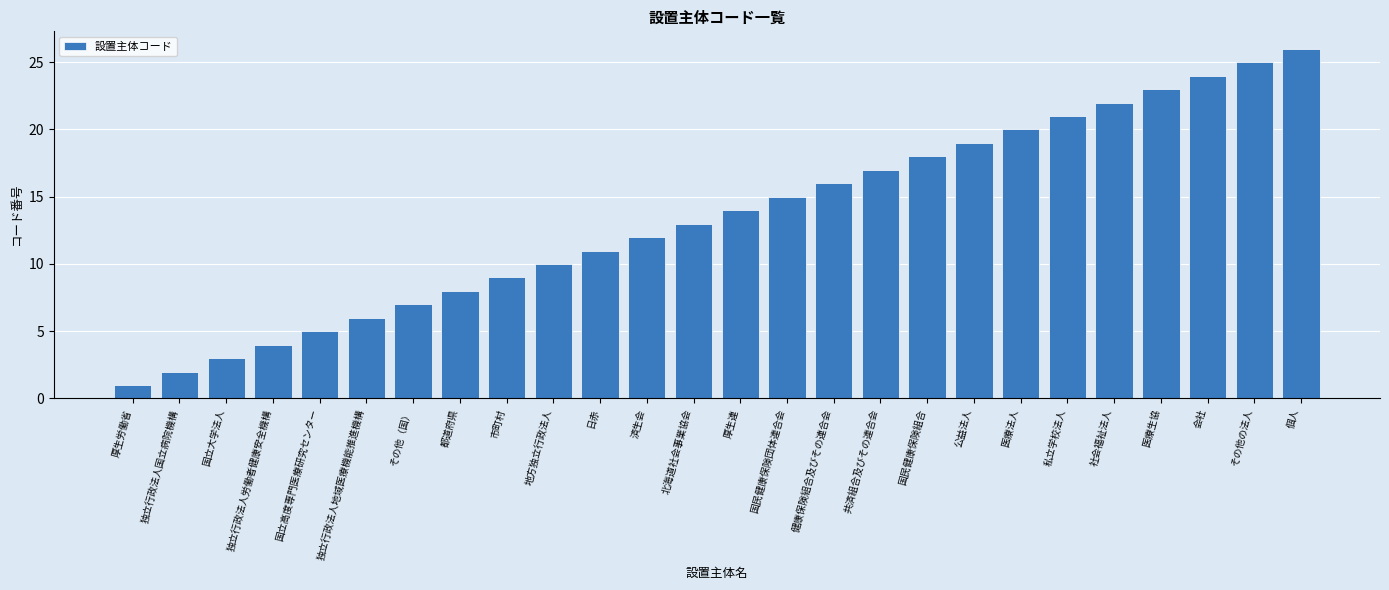

How many categories are shown in the chart?

26